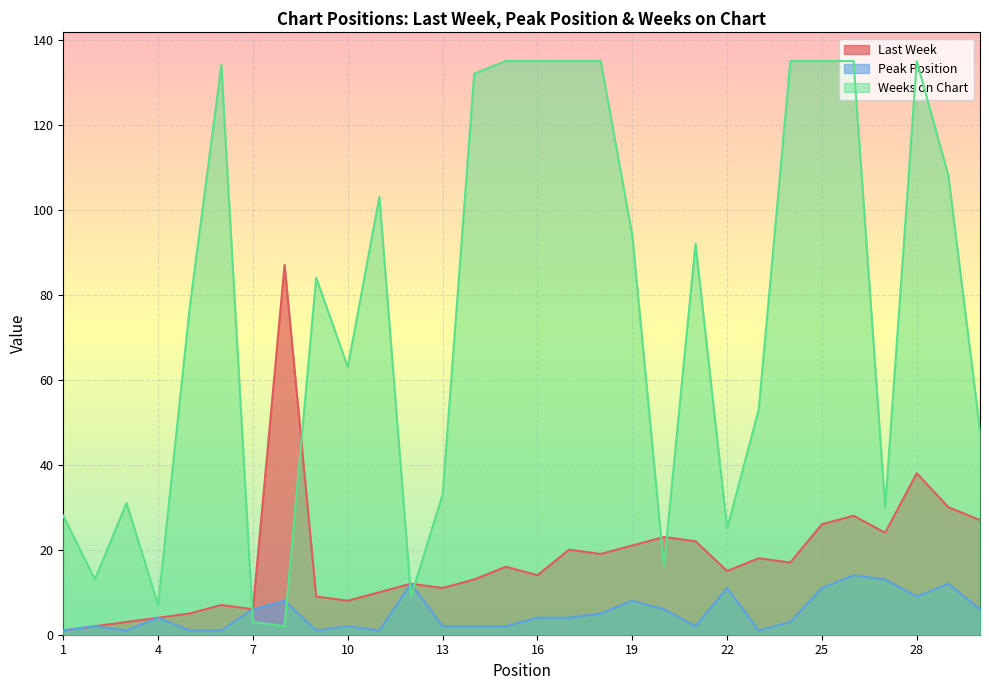

How many data points in Last Week are above 16?

14